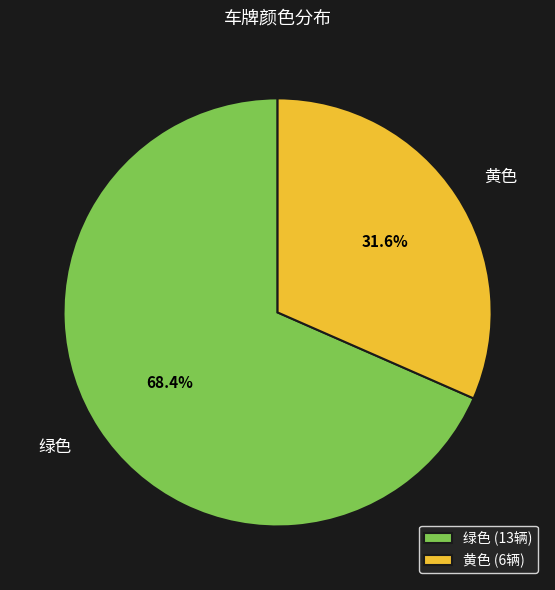

Does any single category account for the majority?

Yes